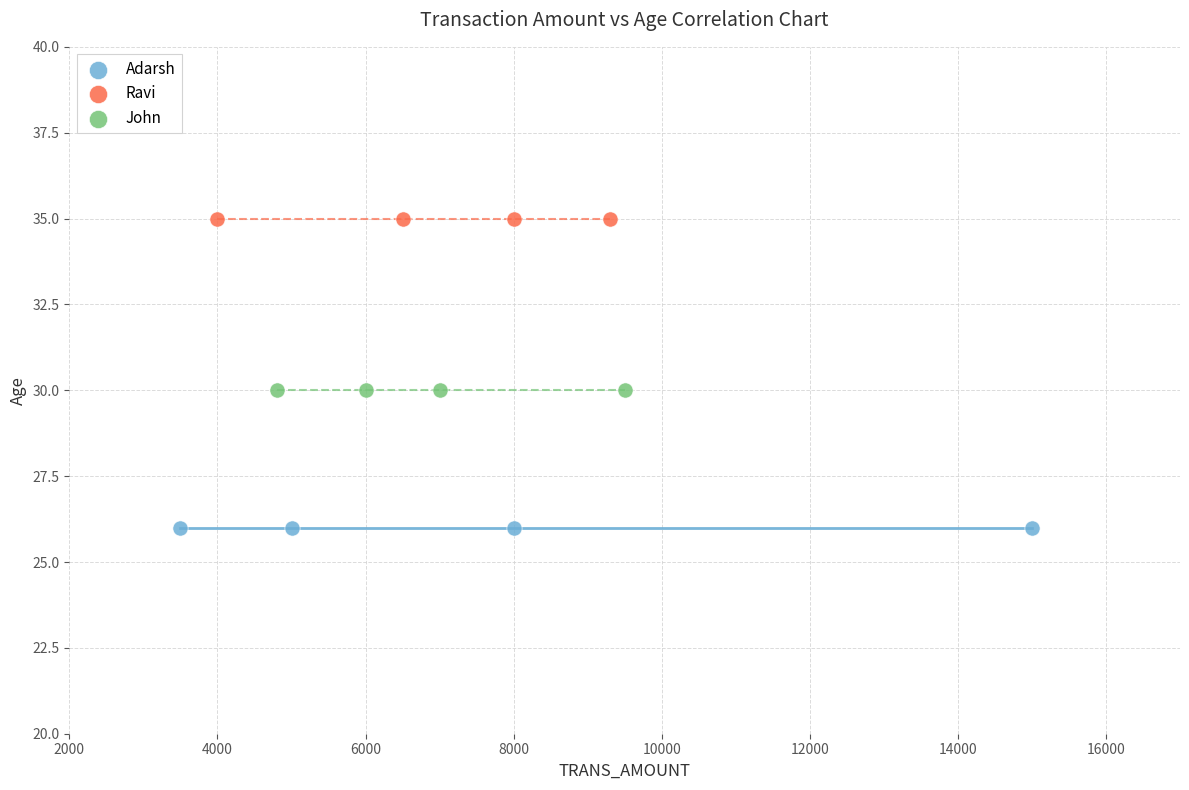

Which series reaches the maximum Y coordinate?

Ravi